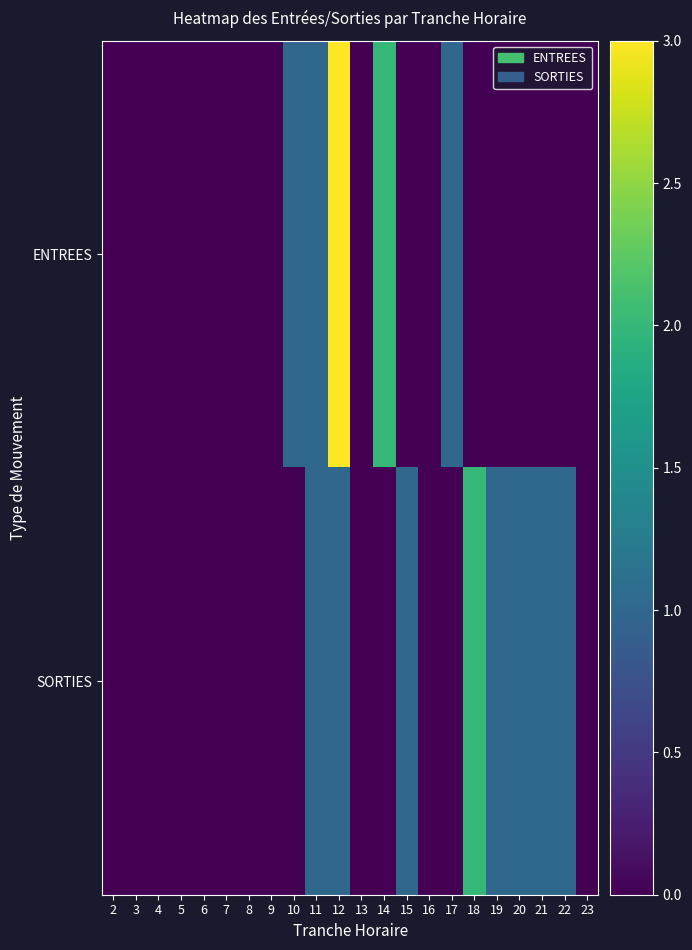

Which has a higher value, 5 or 16?

5